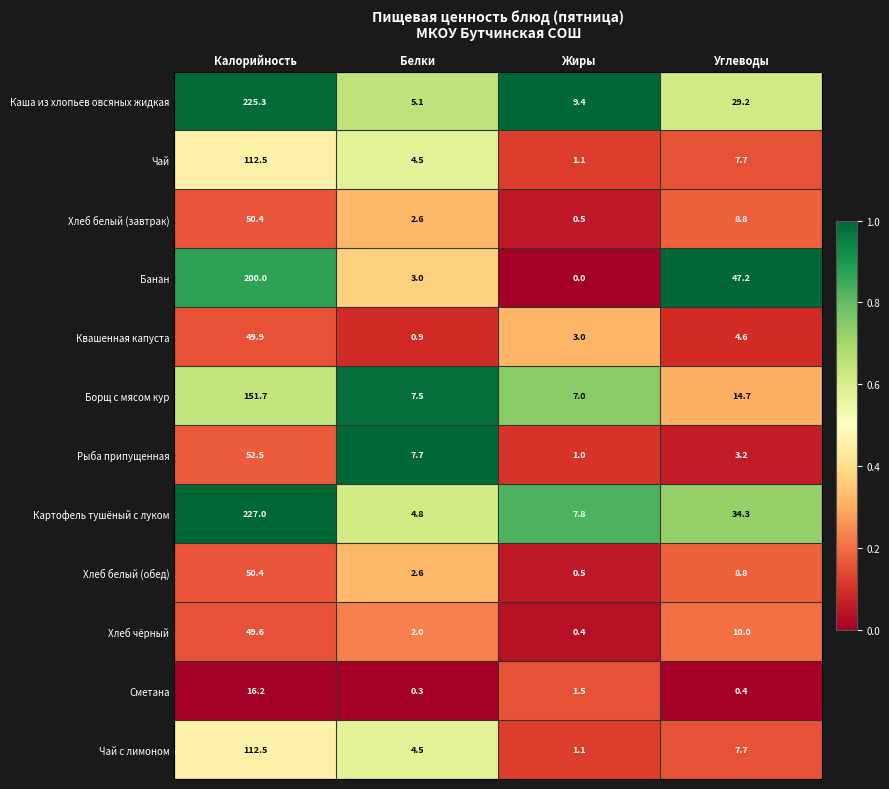

How many distinct data groups are displayed?

12